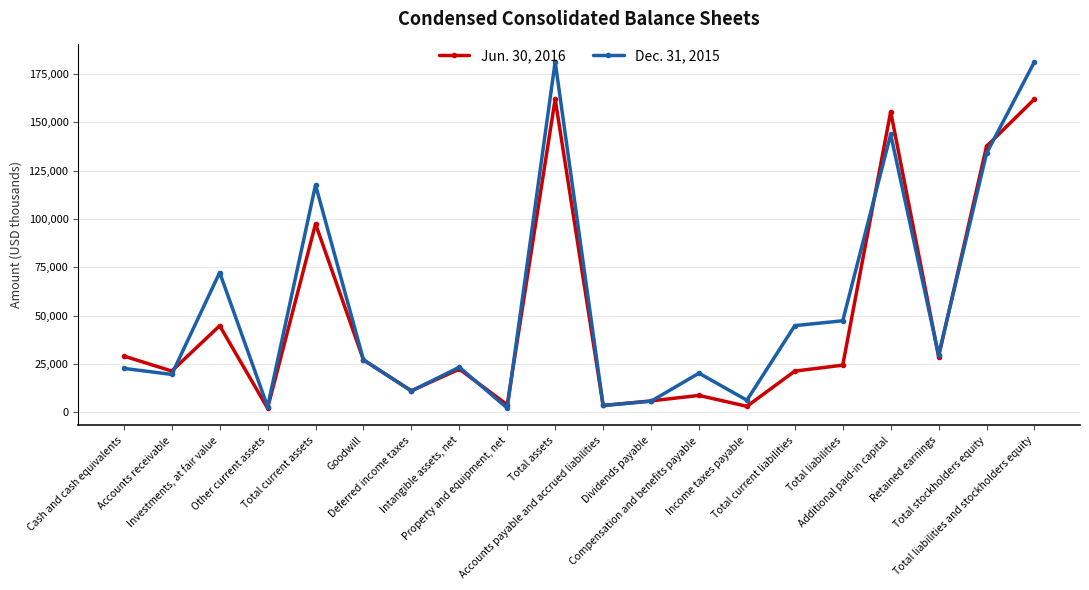

Which series has the widest spread of values?

Dec. 31, 2015